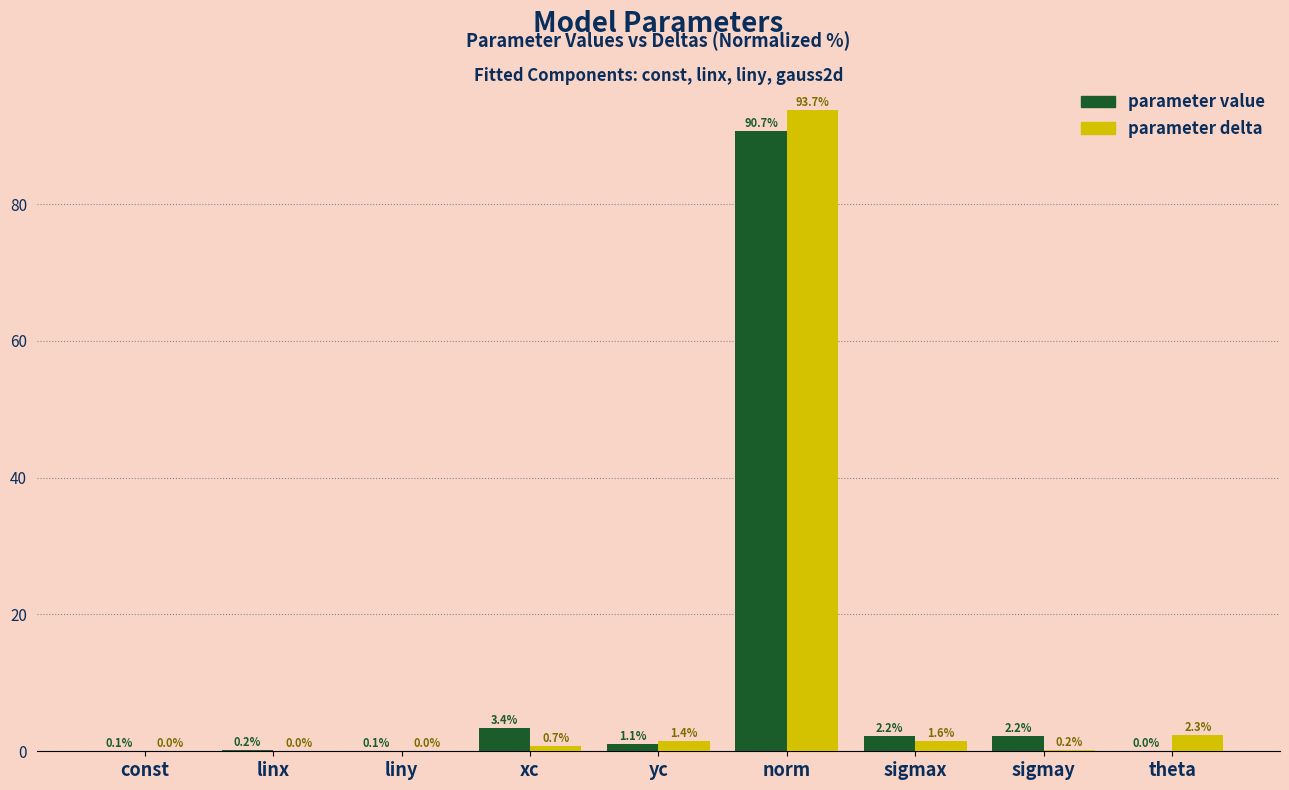

Is the value of parameter value at sigmay greater than the value of parameter delta at sigmax?

Yes